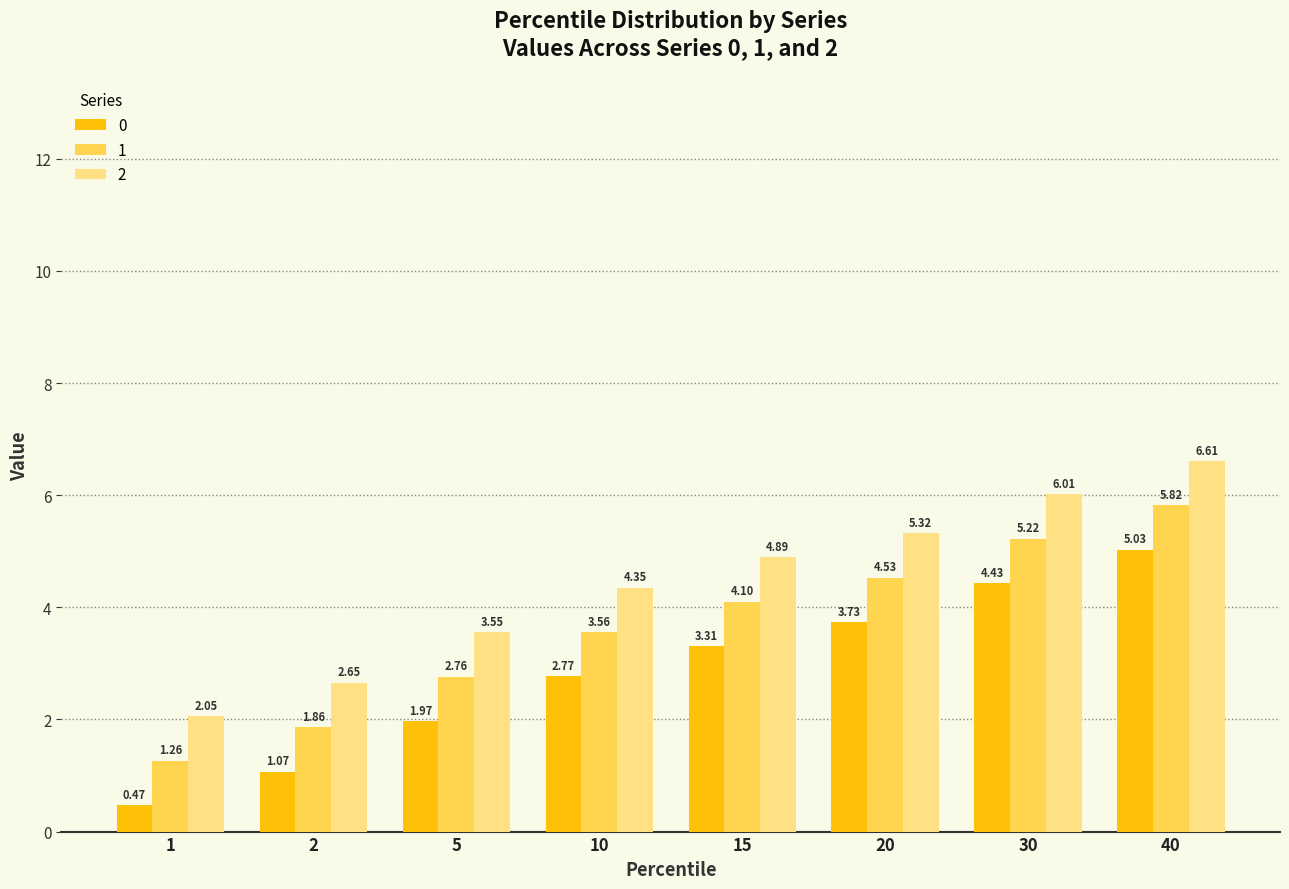

How many data points does each series have?

8